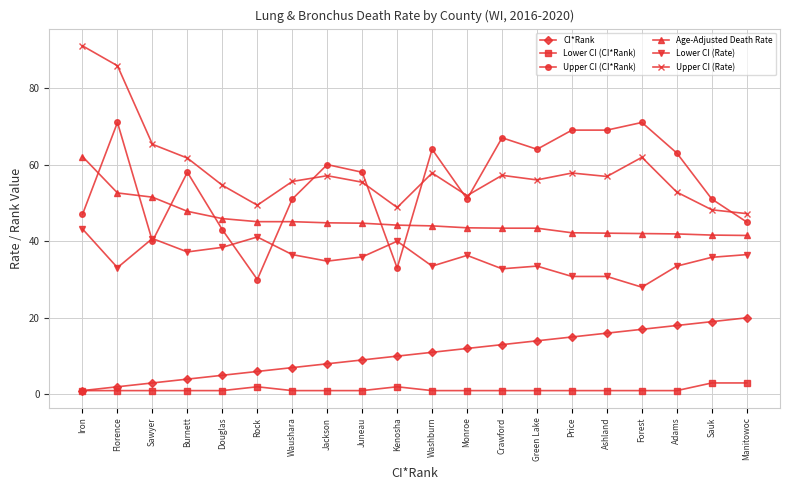

At which label is CI*Rank closest to 10?

Kenosha